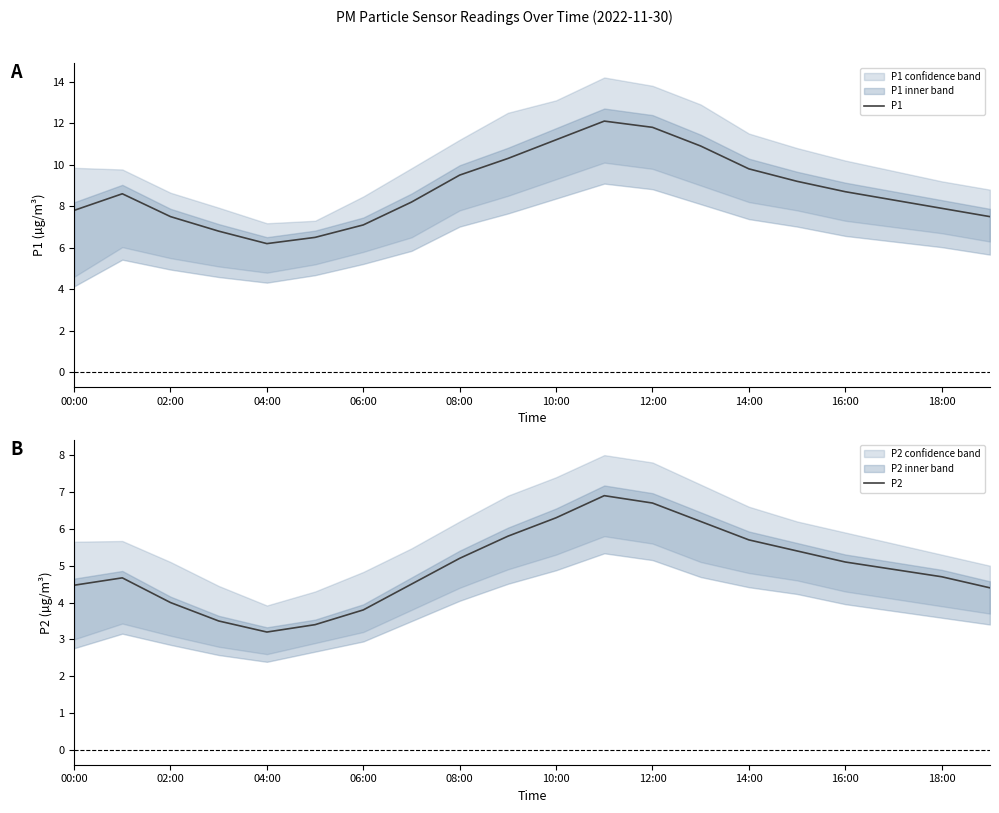

Is it true that P2 equals 6.6 at 00:00?

False